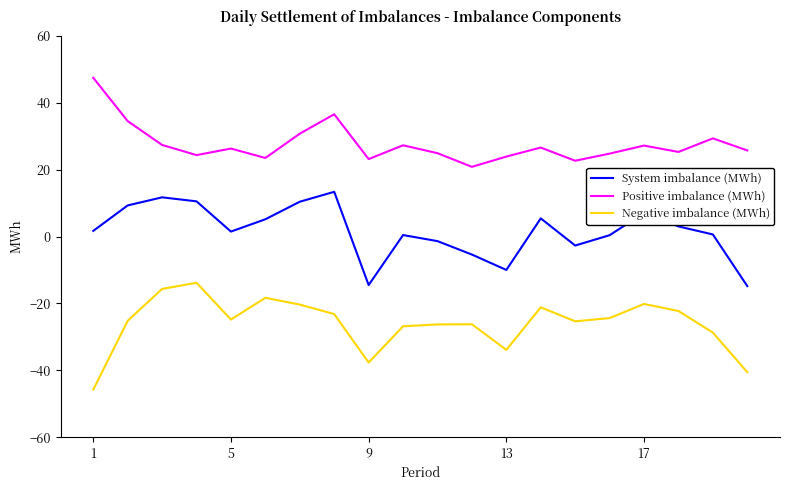

What is the difference between the maximum and second lowest values in the Positive imbalance (MWh) series?

24.8